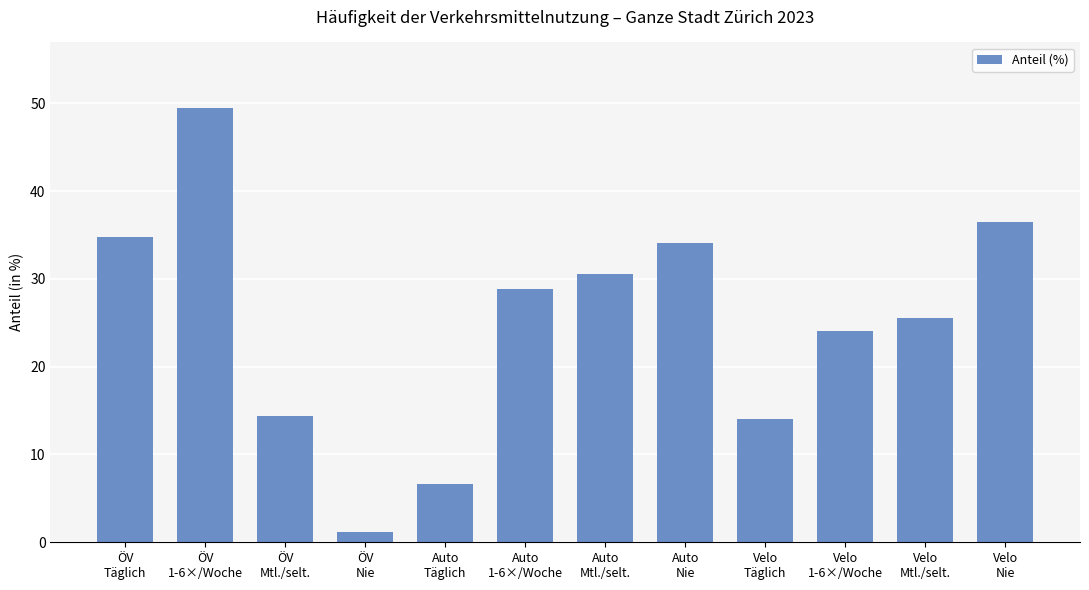

What is the approximate value at ÖV
Täglich?

34.8